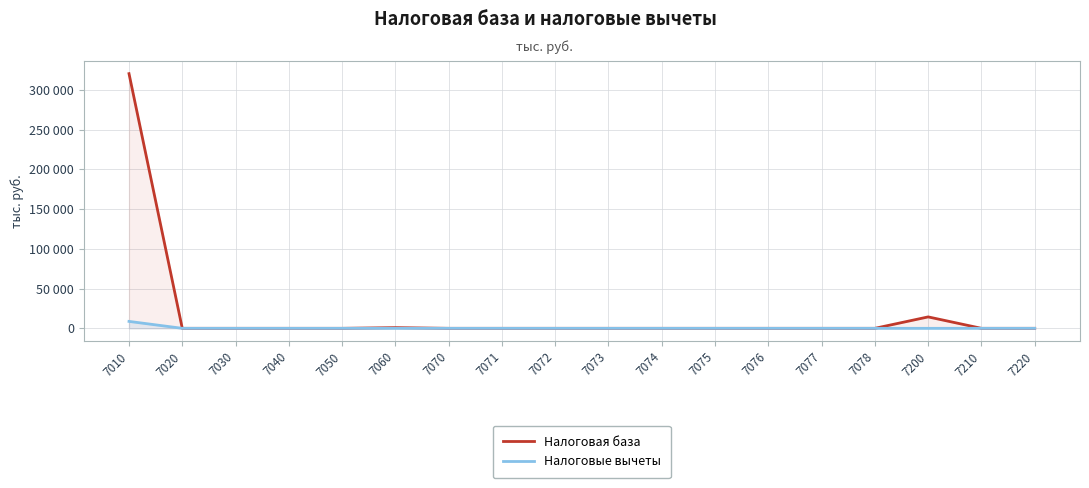

How many lines are shown in the chart?

2